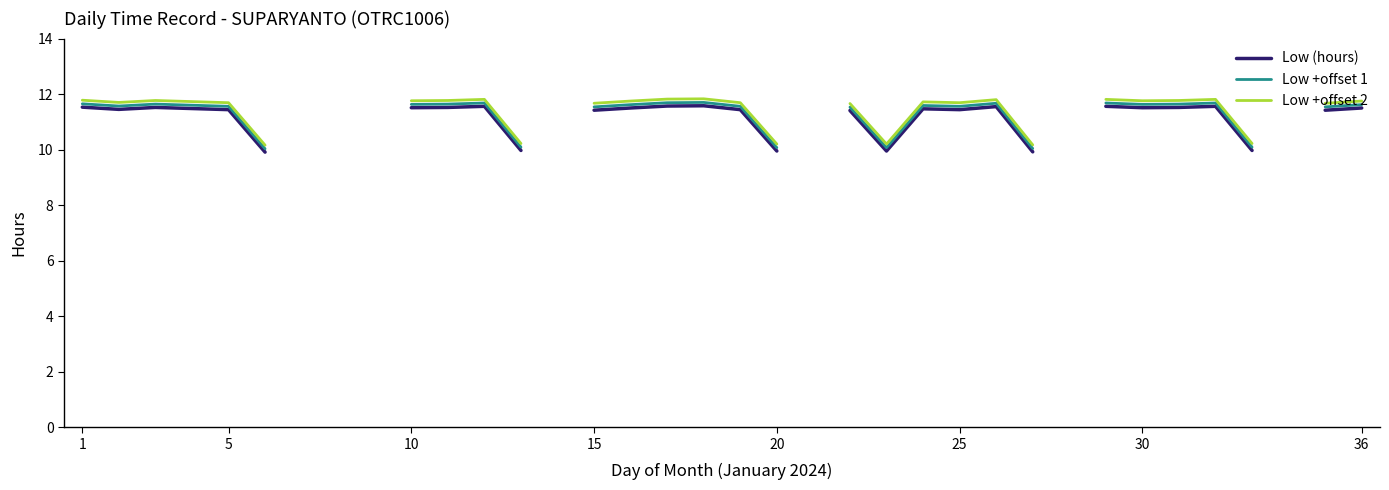

At which label does Low (hours) first exceed 11?

1